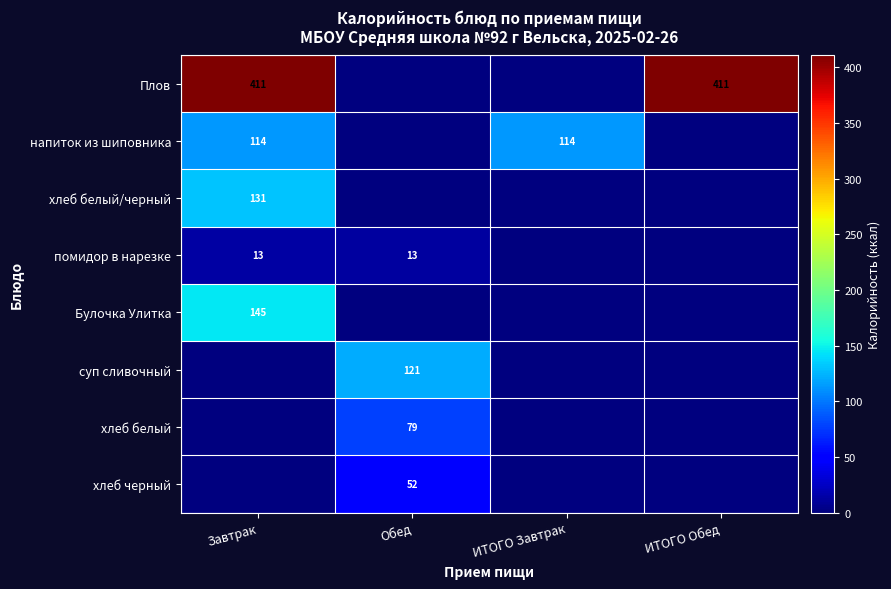

The Плов series shows 411 at Завтрак. True or false?

True